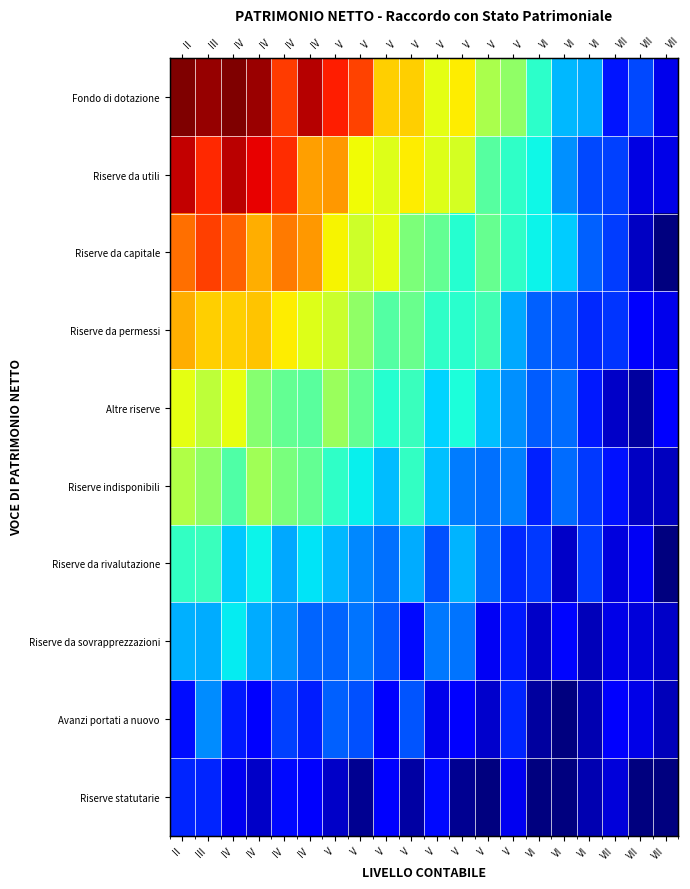

Is it true that Fondo di dotazione equals 102.5 at V?

False